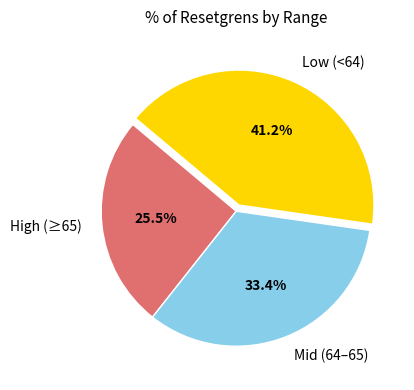

Approximately how many times larger is the value at Mid (64–65) compared to High (≥65)?

1.3